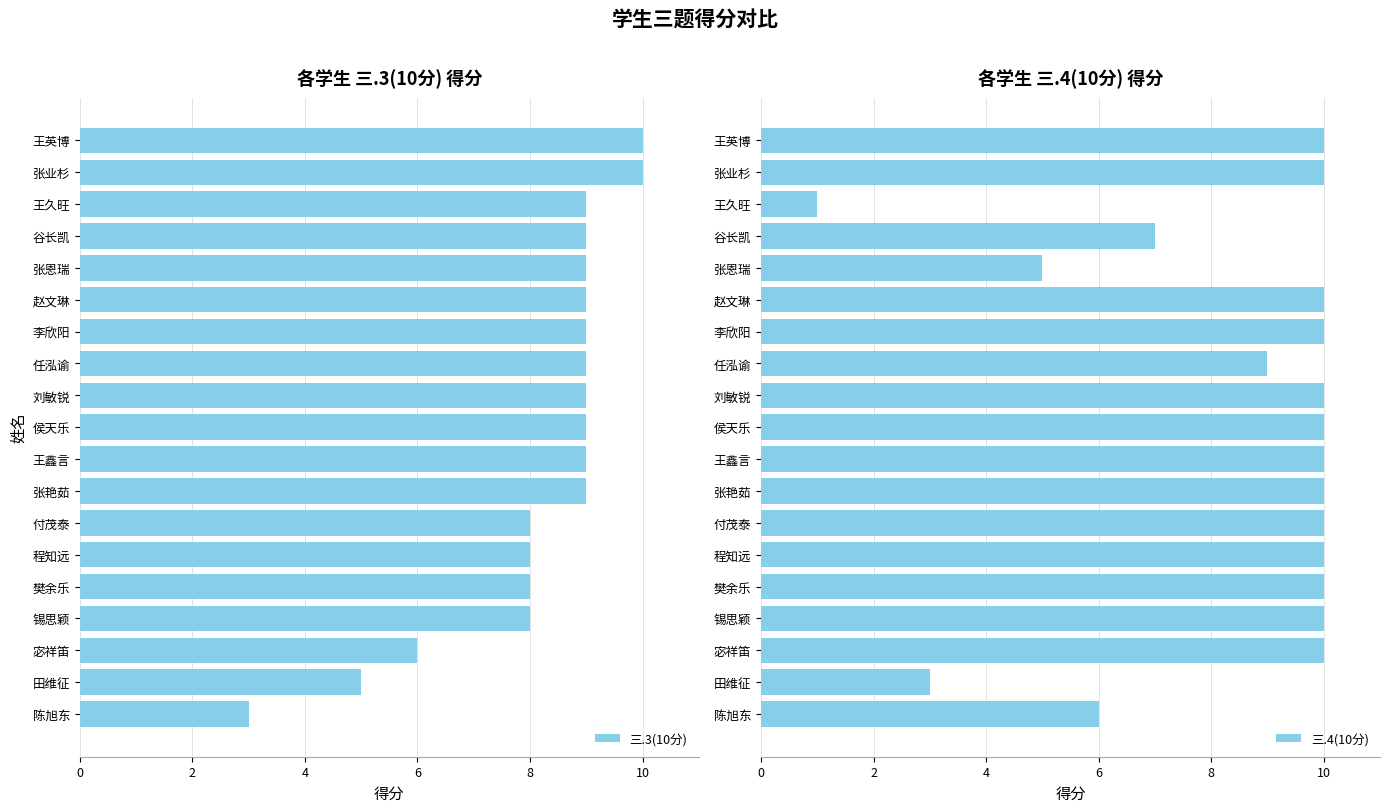

Does the chart contain stacked bars?

No